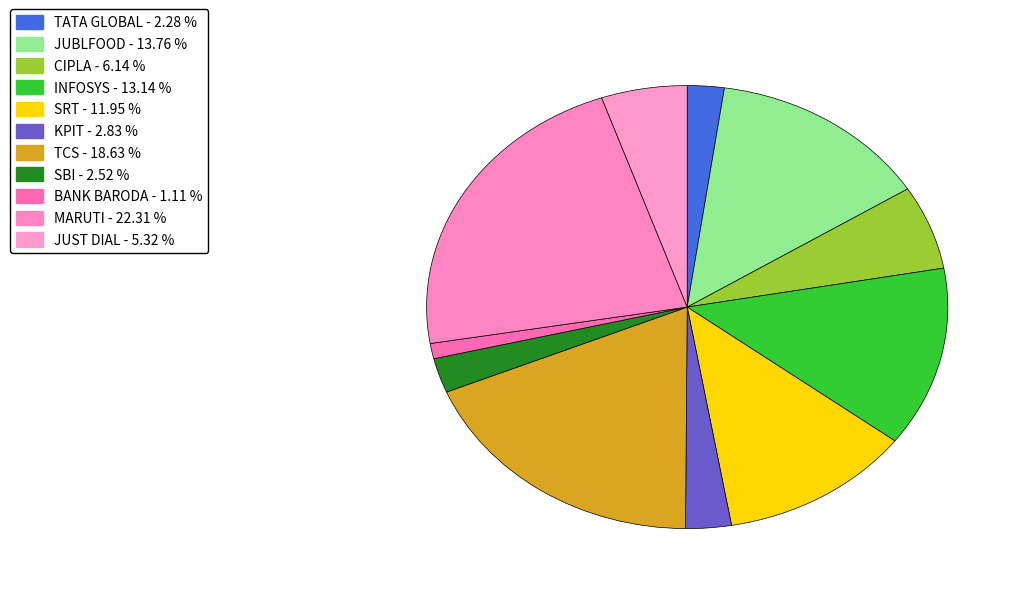

To the nearest percent, what portion does JUST DIAL represent?

5%